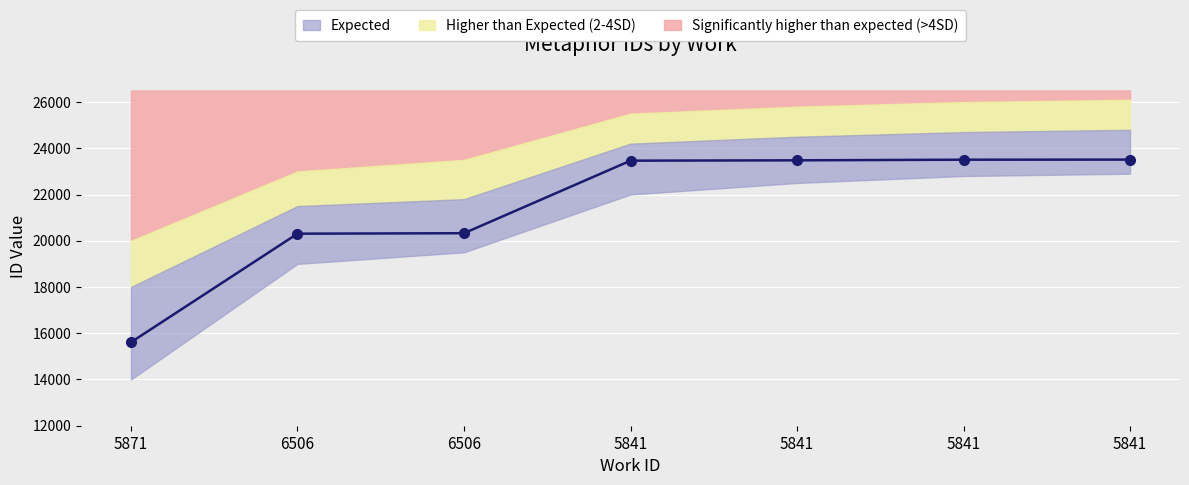

Reading left to right, what are all the values shown in this chart?

15611	20306	20326	23464	23479	23506	23510